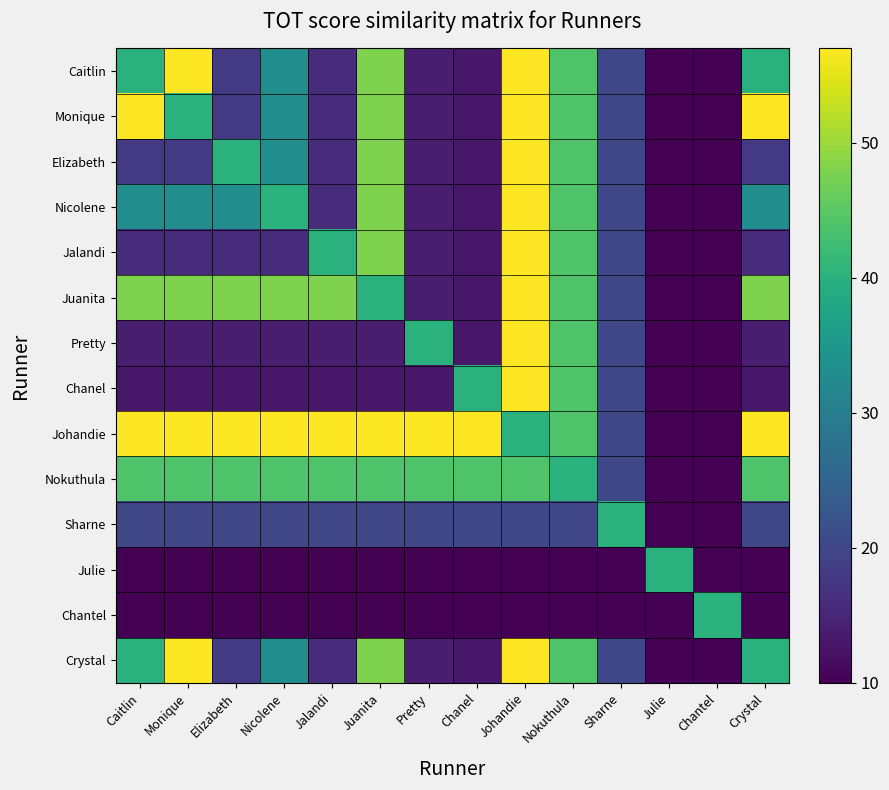

Reading left to right, extract all data points from this chart.

Caitlin: Caitlin=40	Monique=57	Elizabeth=18	Nicolene=33	Jalandi=16	Juanita=48	Pretty=14	Chanel=13	Johandie=57	Nokuthula=44	Sharne=20	Julie=10	Chantel=10	Crystal=40
Monique: Caitlin=57	Monique=40	Elizabeth=18	Nicolene=33	Jalandi=16	Juanita=48	Pretty=14	Chanel=13	Johandie=57	Nokuthula=44	Sharne=20	Julie=10	Chantel=10	Crystal=57
Elizabeth: Caitlin=18	Monique=18	Elizabeth=40	Nicolene=33	Jalandi=16	Juanita=48	Pretty=14	Chanel=13	Johandie=57	Nokuthula=44	Sharne=20	Julie=10	Chantel=10	Crystal=18
Nicolene: Caitlin=33	Monique=33	Elizabeth=33	Nicolene=40	Jalandi=16	Juanita=48	Pretty=14	Chanel=13	Johandie=57	Nokuthula=44	Sharne=20	Julie=10	Chantel=10	Crystal=33
Jalandi: Caitlin=16	Monique=16	Elizabeth=16	Nicolene=16	Jalandi=40	Juanita=48	Pretty=14	Chanel=13	Johandie=57	Nokuthula=44	Sharne=20	Julie=10	Chantel=10	Crystal=16
Juanita: Caitlin=48	Monique=48	Elizabeth=48	Nicolene=48	Jalandi=48	Juanita=40	Pretty=14	Chanel=13	Johandie=57	Nokuthula=44	Sharne=20	Julie=10	Chantel=10	Crystal=48
Pretty: Caitlin=14	Monique=14	Elizabeth=14	Nicolene=14	Jalandi=14	Juanita=14	Pretty=40	Chanel=13	Johandie=57	Nokuthula=44	Sharne=20	Julie=10	Chantel=10	Crystal=14
Chanel: Caitlin=13	Monique=13	Elizabeth=13	Nicolene=13	Jalandi=13	Juanita=13	Pretty=13	Chanel=40	Johandie=57	Nokuthula=44	Sharne=20	Julie=10	Chantel=10	Crystal=13
Johandie: Caitlin=57	Monique=57	Elizabeth=57	Nicolene=57	Jalandi=57	Juanita=57	Pretty=57	Chanel=57	Johandie=40	Nokuthula=44	Sharne=20	Julie=10	Chantel=10	Crystal=57
Nokuthula: Caitlin=44	Monique=44	Elizabeth=44	Nicolene=44	Jalandi=44	Juanita=44	Pretty=44	Chanel=44	Johandie=44	Nokuthula=40	Sharne=20	Julie=10	Chantel=10	Crystal=44
Sharne: Caitlin=20	Monique=20	Elizabeth=20	Nicolene=20	Jalandi=20	Juanita=20	Pretty=20	Chanel=20	Johandie=20	Nokuthula=20	Sharne=40	Julie=10	Chantel=10	Crystal=20
Julie: Caitlin=10	Monique=10	Elizabeth=10	Nicolene=10	Jalandi=10	Juanita=10	Pretty=10	Chanel=10	Johandie=10	Nokuthula=10	Sharne=10	Julie=40	Chantel=10	Crystal=10
Chantel: Caitlin=10	Monique=10	Elizabeth=10	Nicolene=10	Jalandi=10	Juanita=10	Pretty=10	Chanel=10	Johandie=10	Nokuthula=10	Sharne=10	Julie=10	Chantel=40	Crystal=10
Crystal: Caitlin=40	Monique=57	Elizabeth=18	Nicolene=33	Jalandi=16	Juanita=48	Pretty=14	Chanel=13	Johandie=57	Nokuthula=44	Sharne=20	Julie=10	Chantel=10	Crystal=40